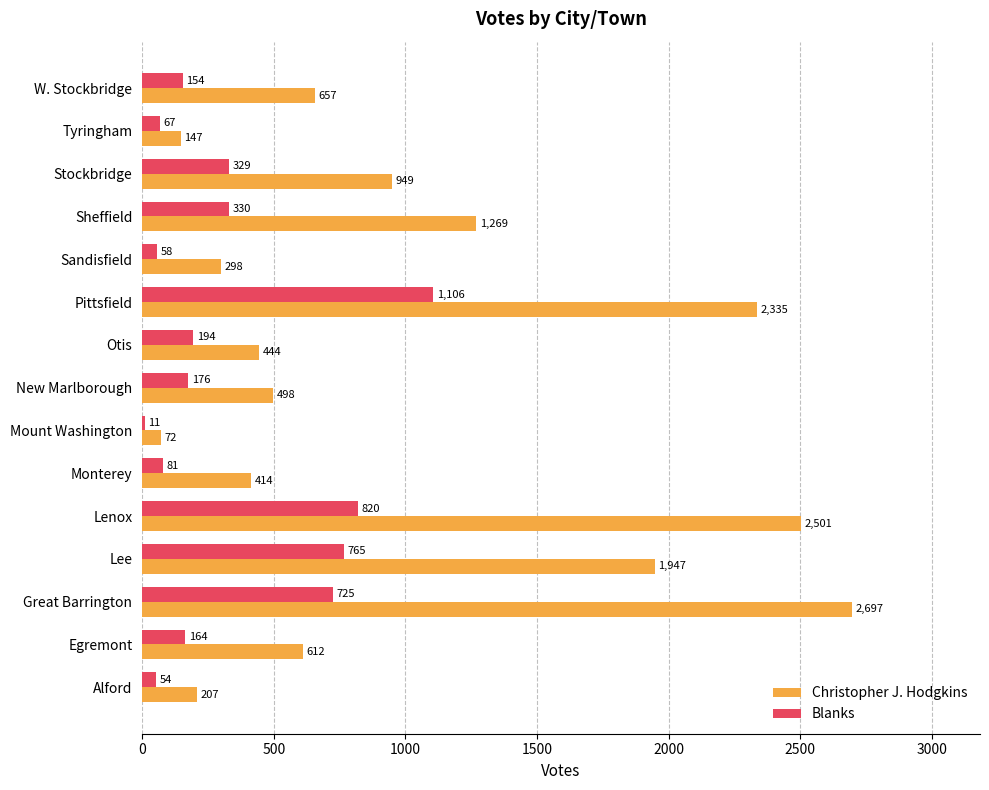

What is the total value across all series at Alford?

261